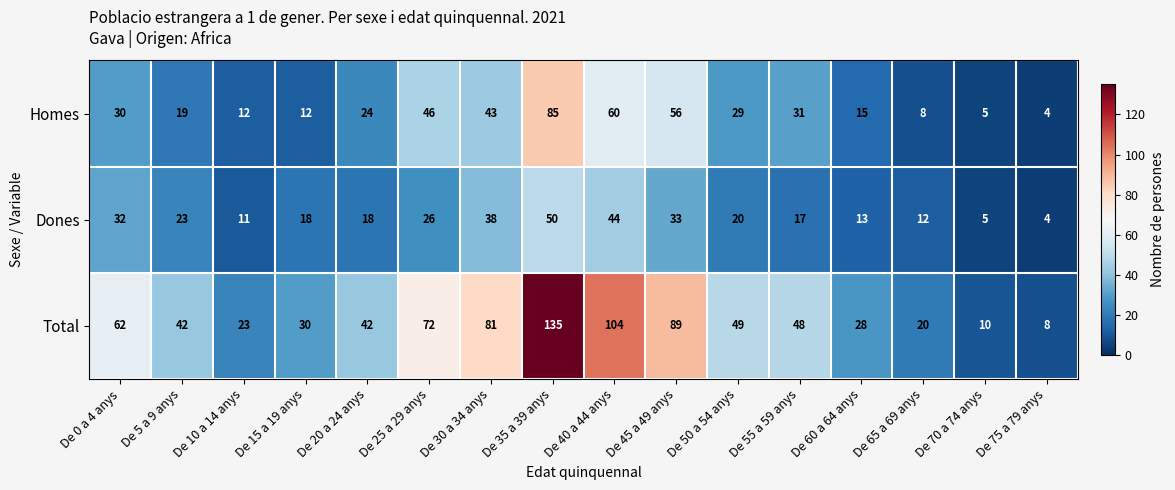

Which series has the largest total across all categories?

Total